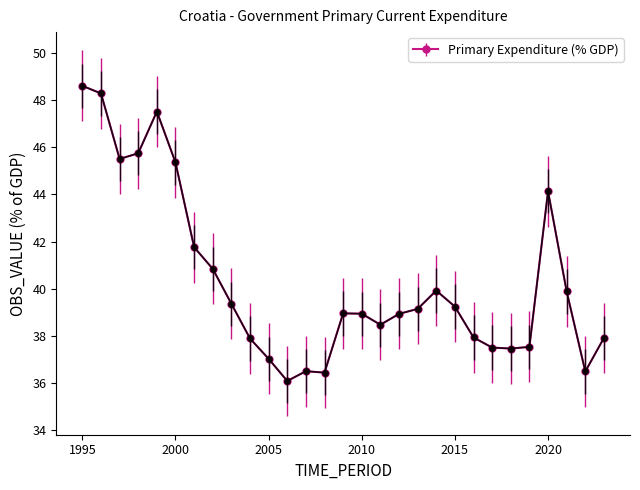

What is the difference between the maximum and second lowest values?

12.2